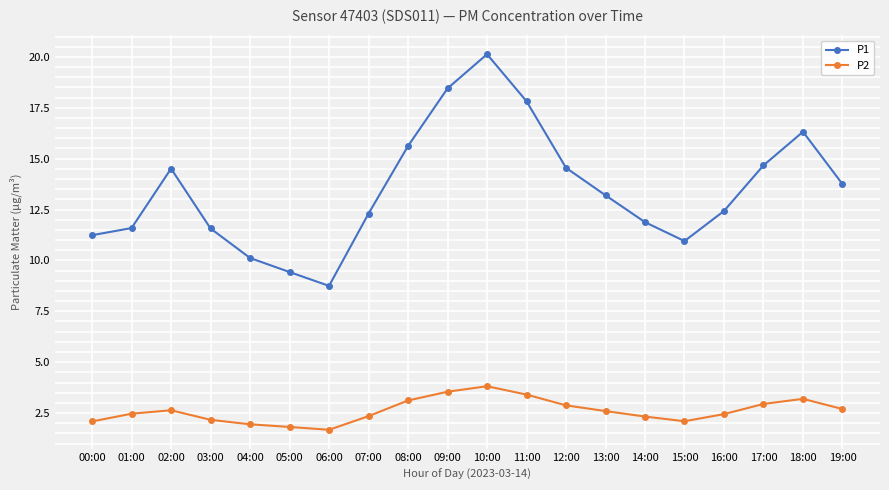

Where does the P1 series first go above 13?

02:00